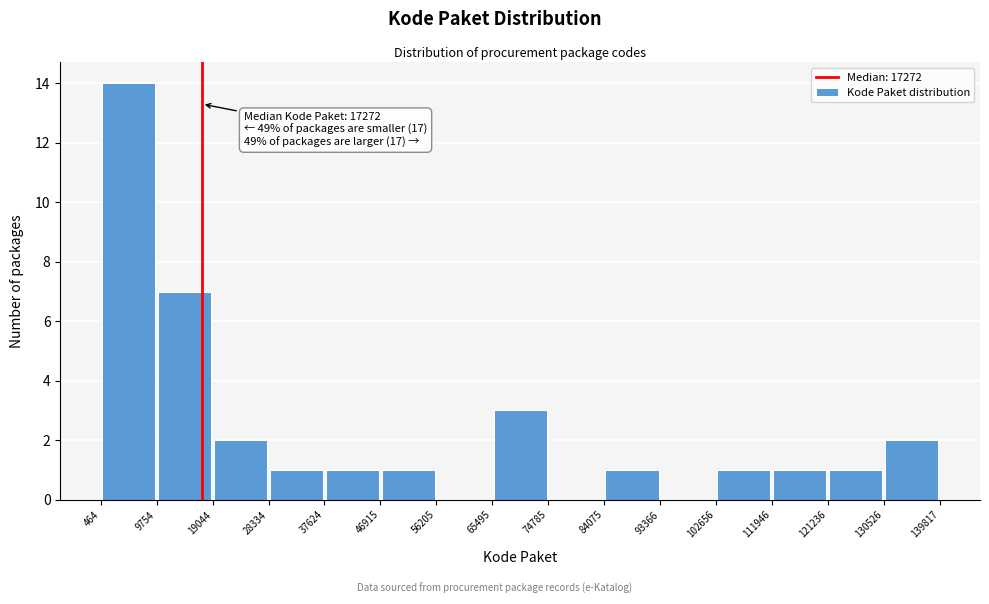

Which range on the x-axis has the tallest bar?

464 to 9754